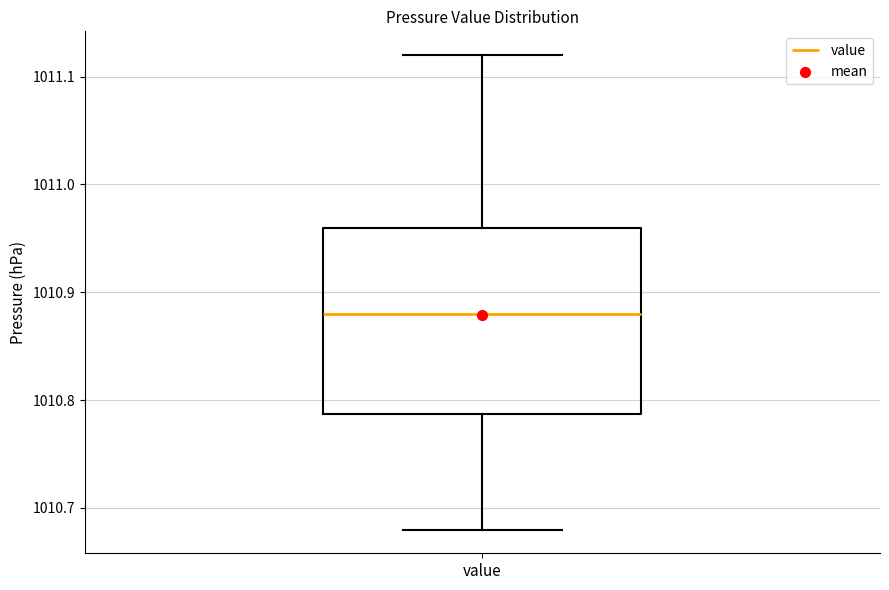

Where does the upper whisker of the box for value end on the y-axis? The values are not printed on the chart, so give them approximately, as read against the axis.

1011.12